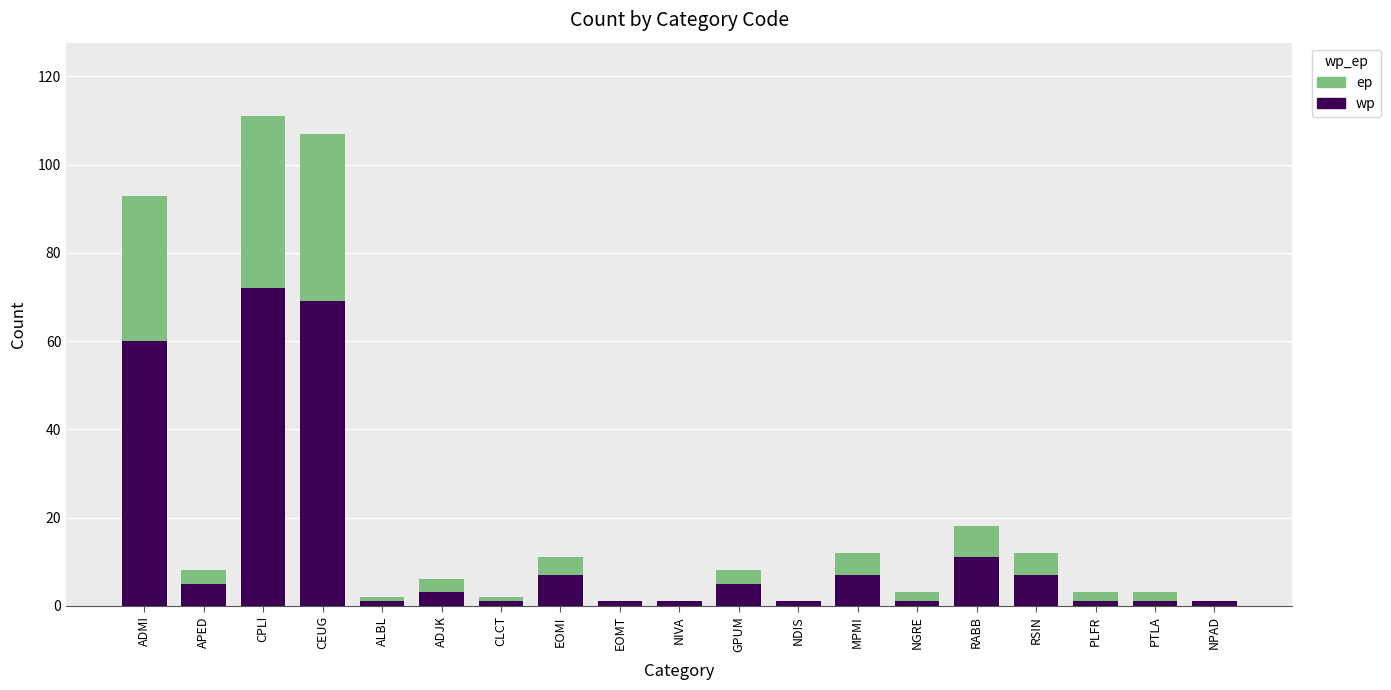

What is the difference between the maximum and second lowest values in the wp series?

71